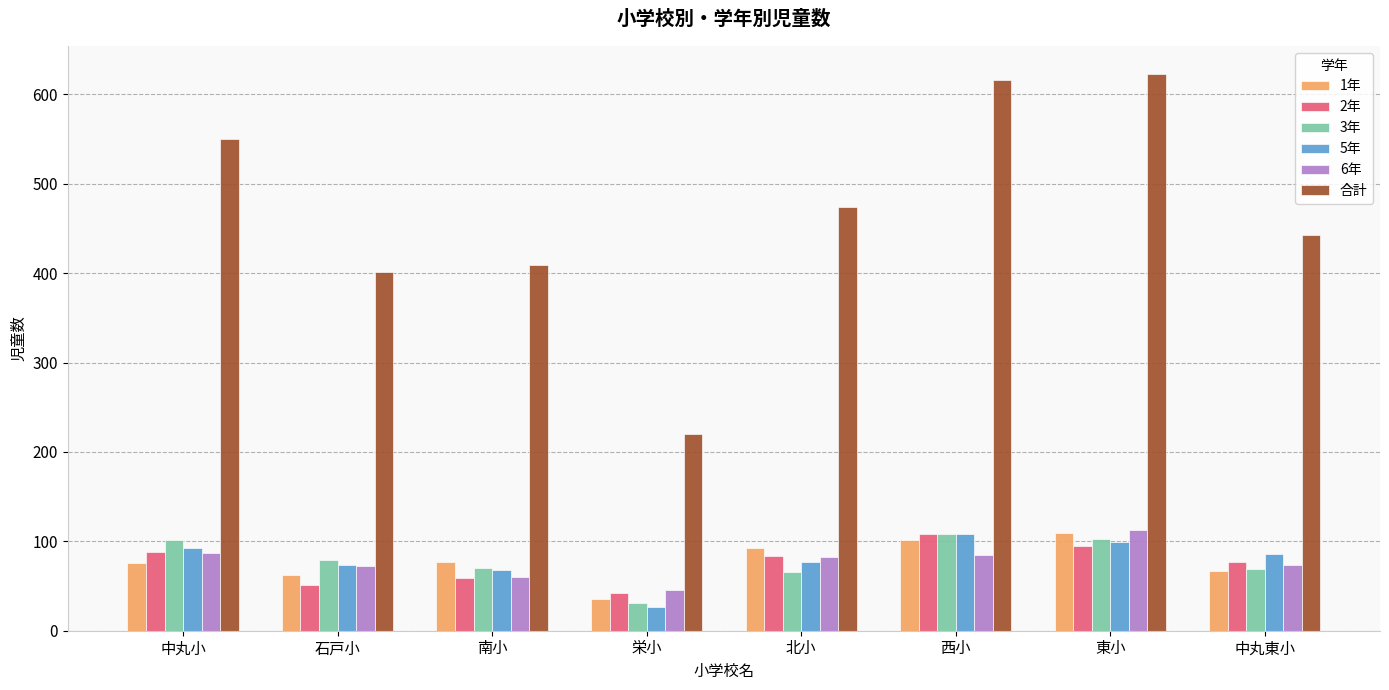

What is the difference between the highest and lowest values at 中丸東小?

376